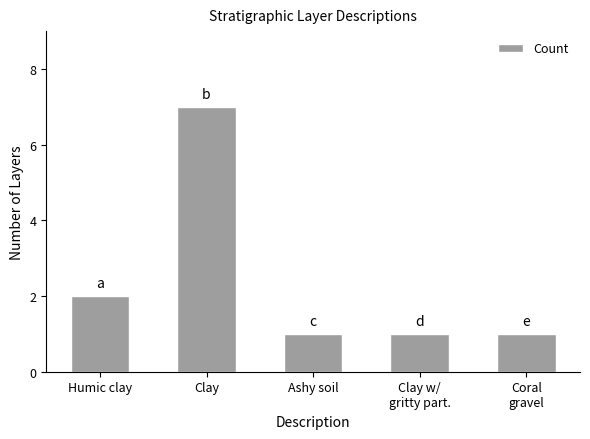

How many distinct data groups are displayed?

1